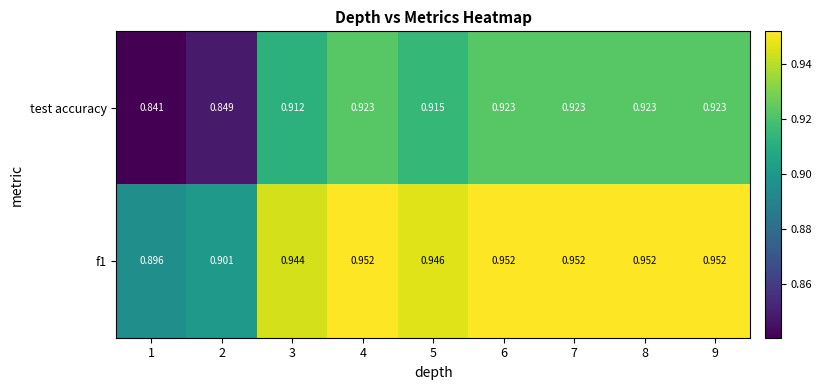

List the series in order of their peak value, highest first.

f1, test accuracy